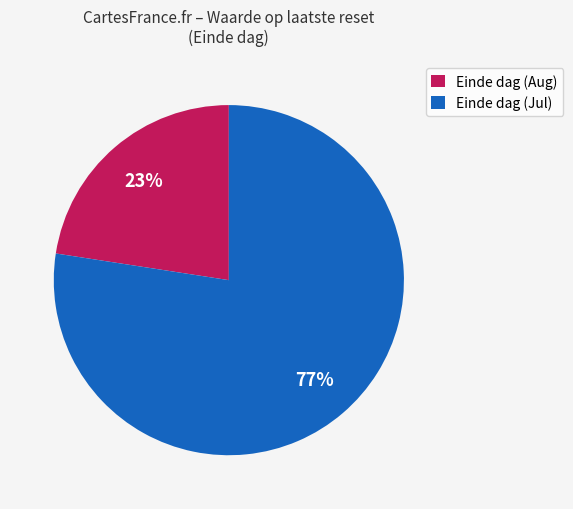

Count the number of slices in the pie.

2